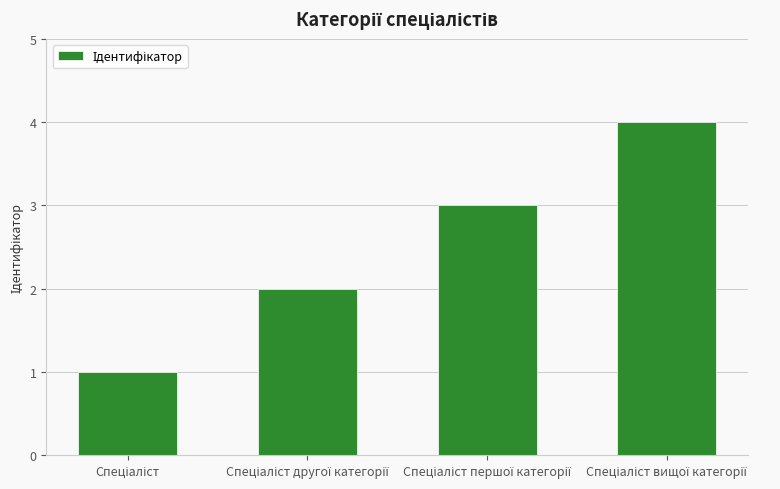

What is the difference between the maximum and minimum values?

3